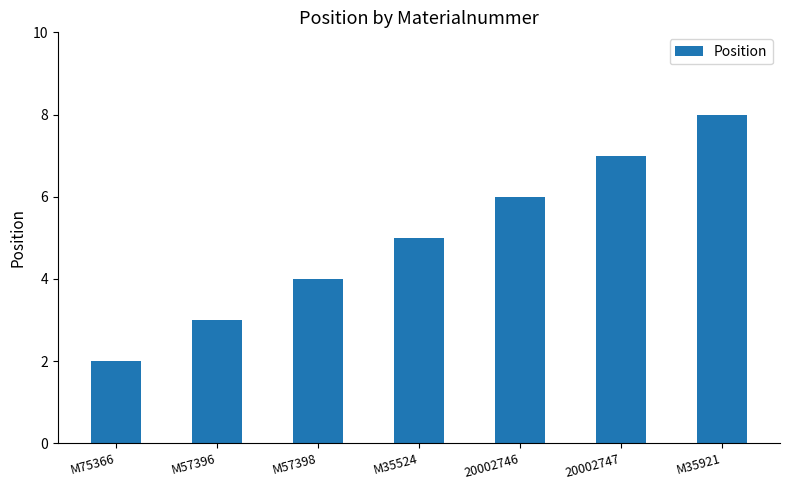

What is the ratio of the value at M75366 to the value at 20002747?

0.3